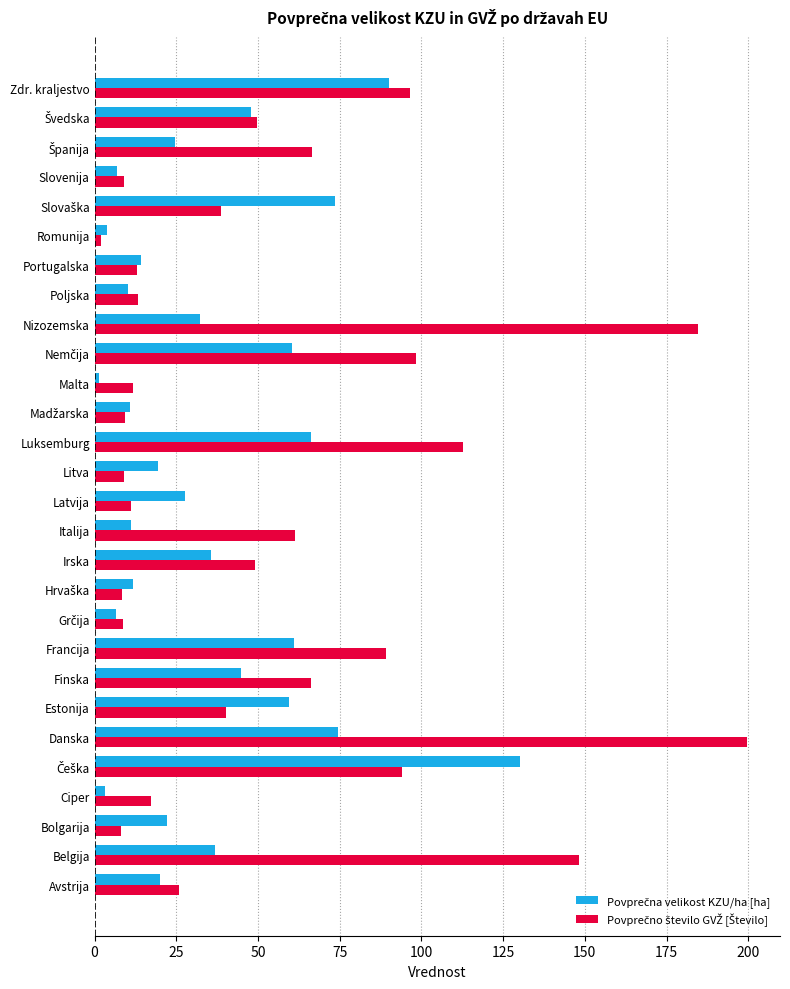

What is the total value across all series at Finska?

111.3